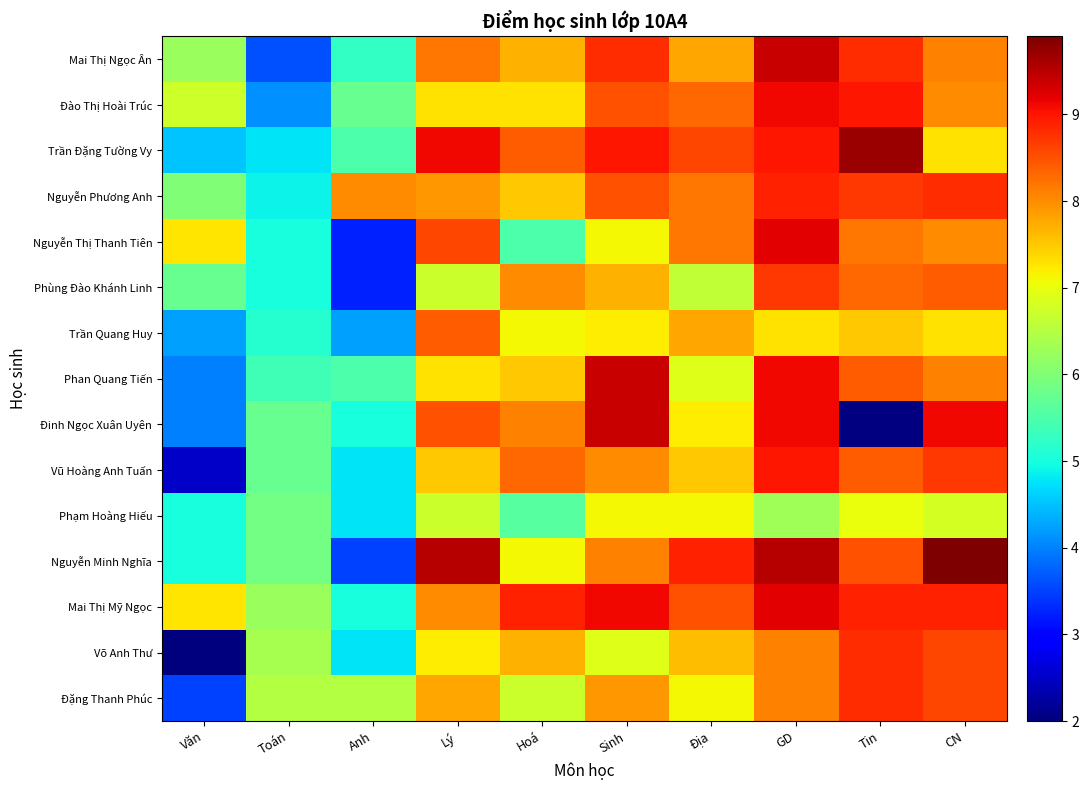

Is the value of Trần Đặng Tường Vy at GD greater than the value of Đào Thị Hoài Trúc at GD?

No